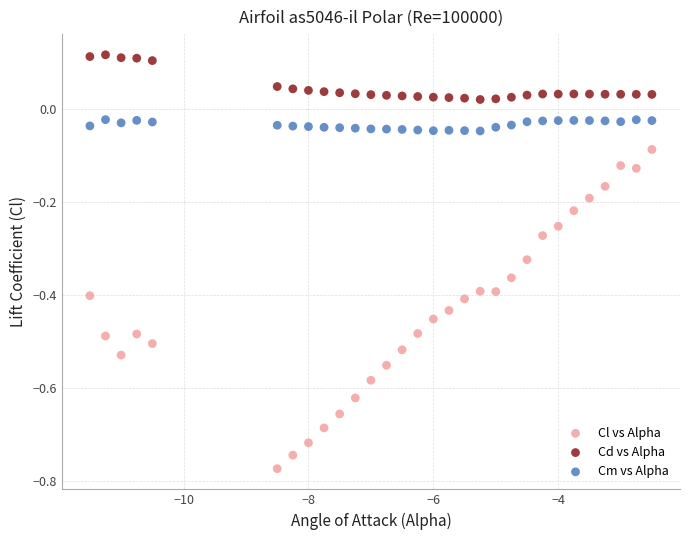

What are all the series names shown in the legend?

Cl vs Alpha, Cd vs Alpha, Cm vs Alpha